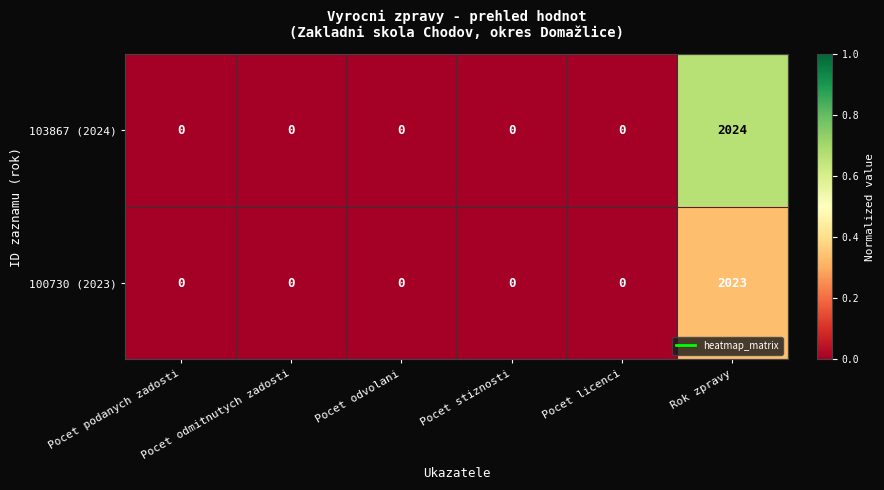

What is the average value of the 100730 (2023) series?

337